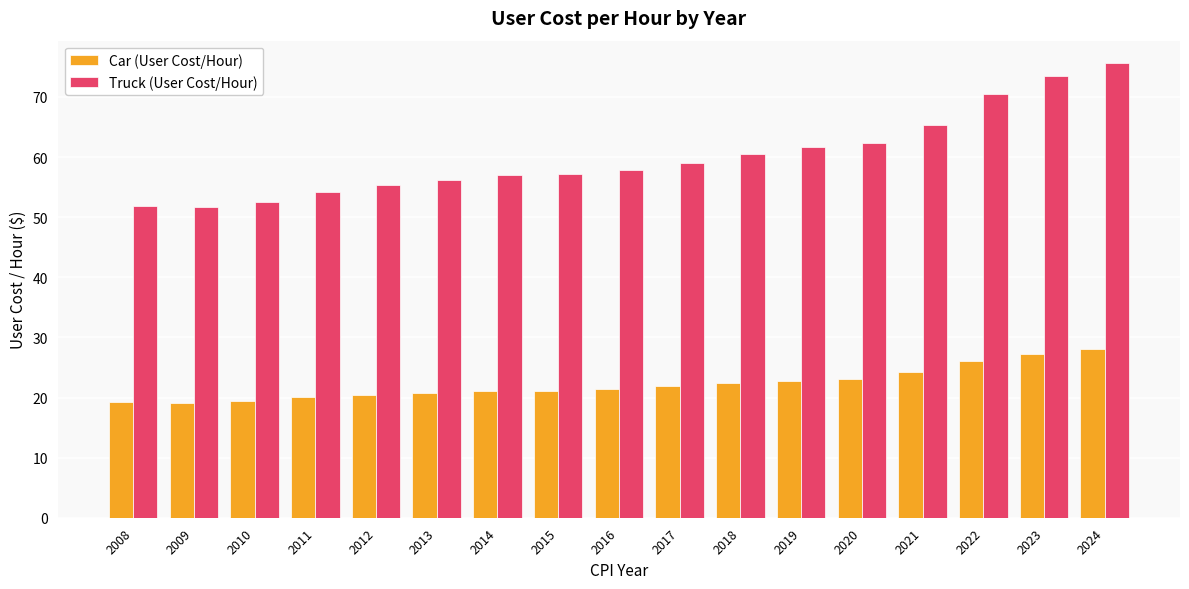

How many series are shown in this chart?

2